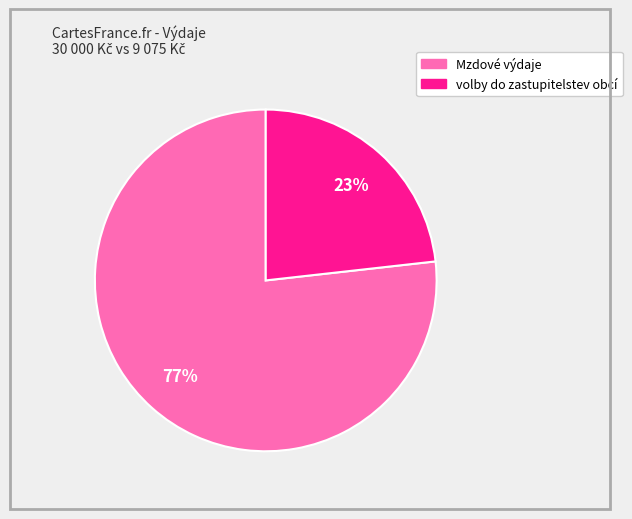

The Mzdové výdaje slice represents 70% of the pie. True or false?

False